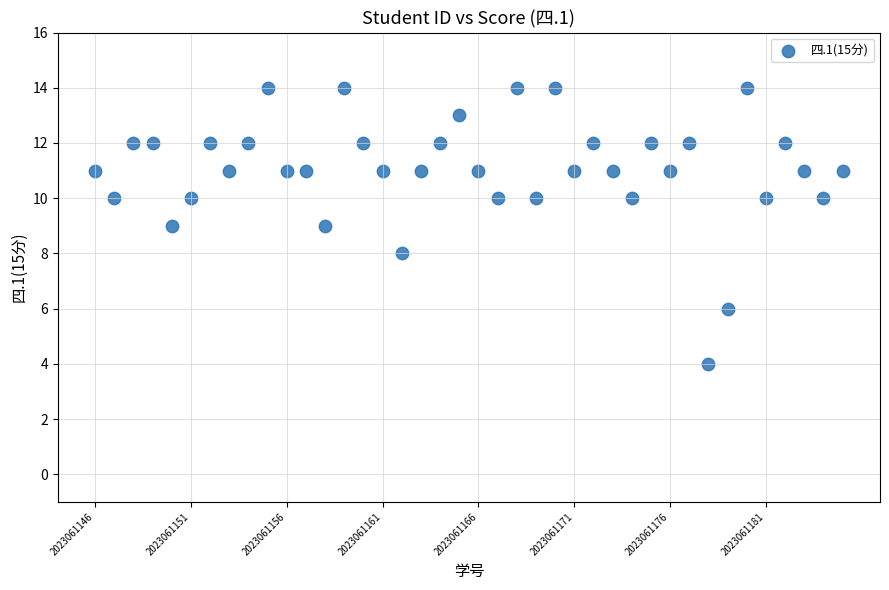

What is the range of Y values (max minus min)?

10